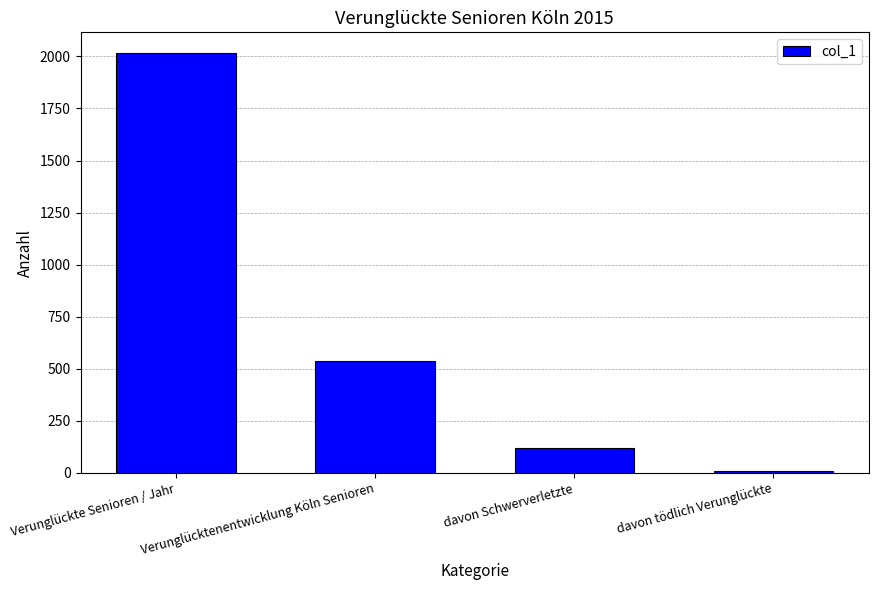

Is it true that the value at Verunglückte Senioren / Jahr is 966?

False